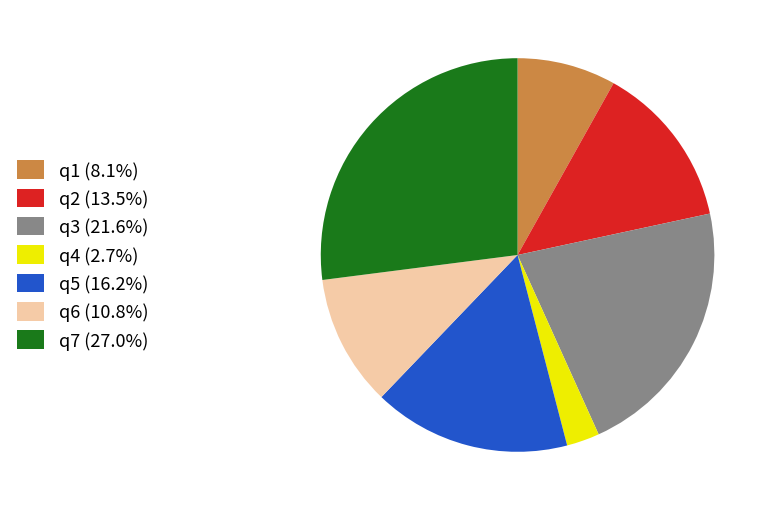

Approximately how many times larger is the value at q6 (10.8%) compared to q7 (27.0%)?

0.4